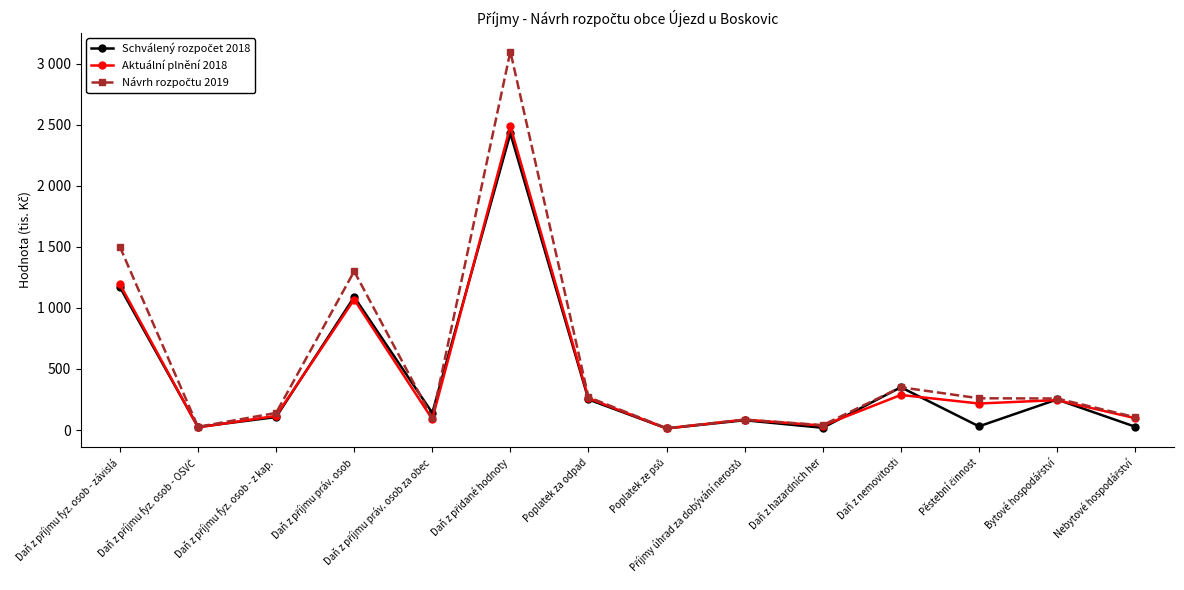

Is this an area chart (filled region under the line)?

No